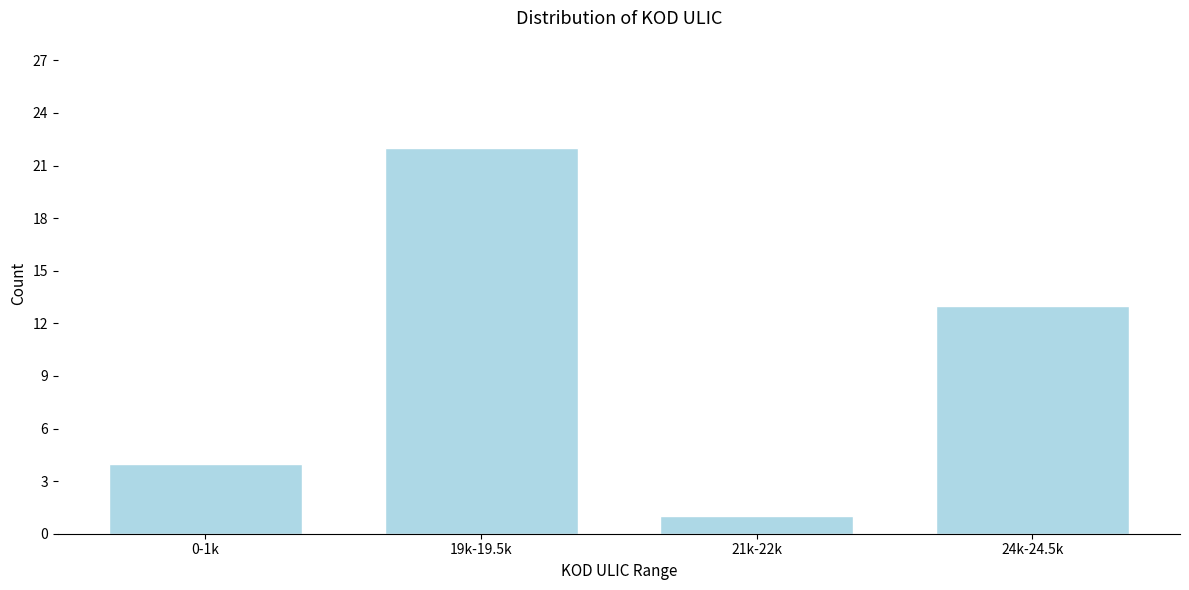

Reading right to left, extract all data points from this chart.

13	1	22	4